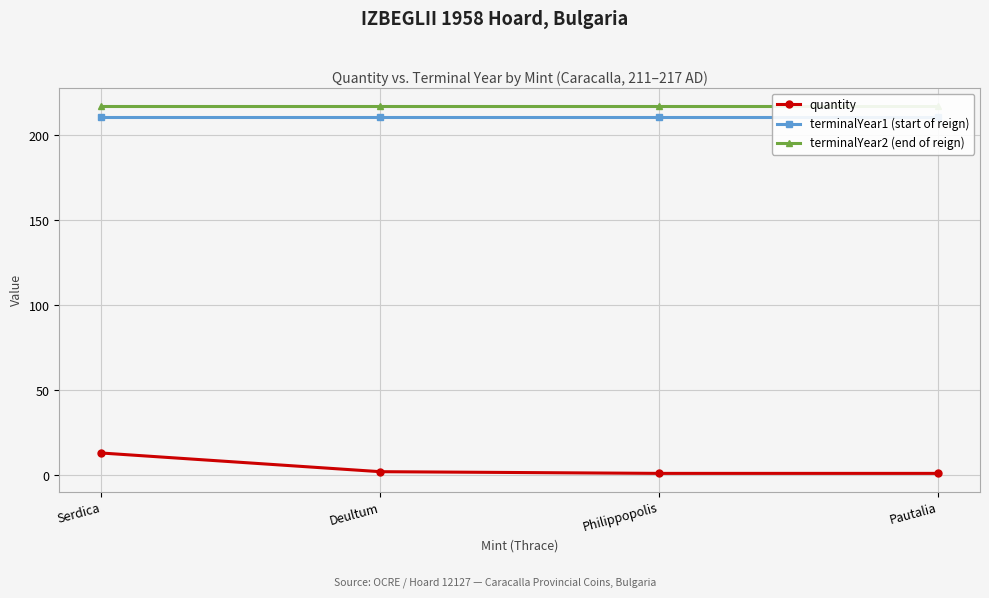

Rank the categories by quantity value from lowest to highest.

Philippopolis, Pautalia, Deultum, Serdica